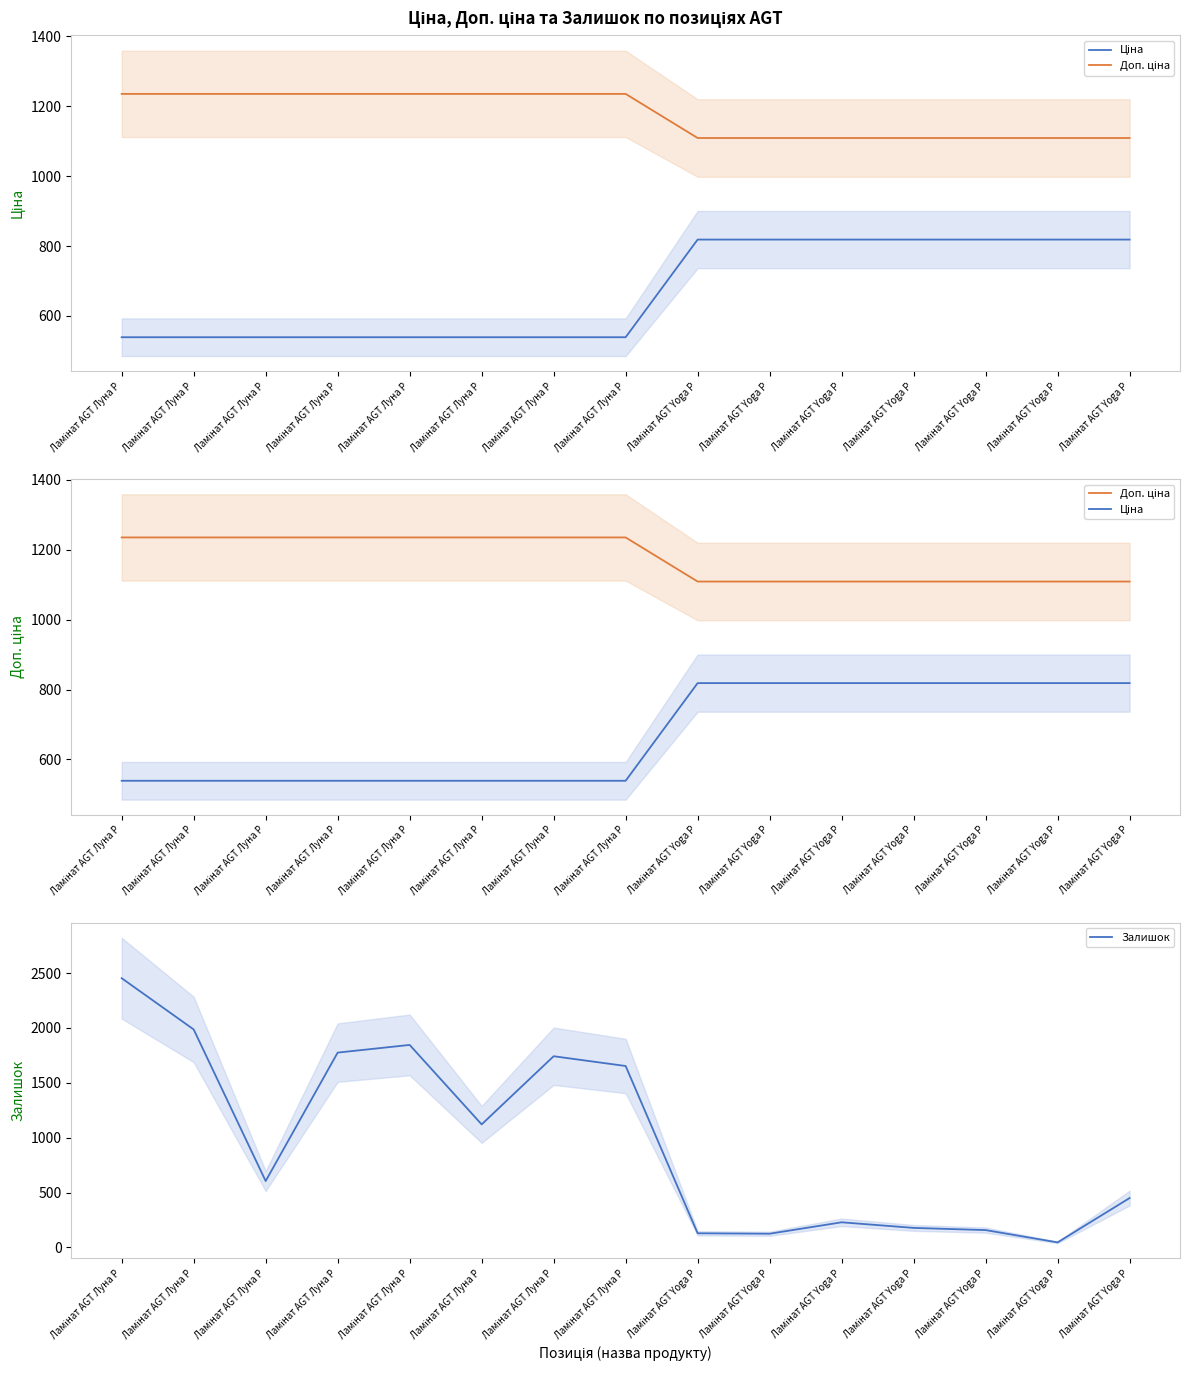

True or false: Ціна and Доп. ціна cross at least once.

False